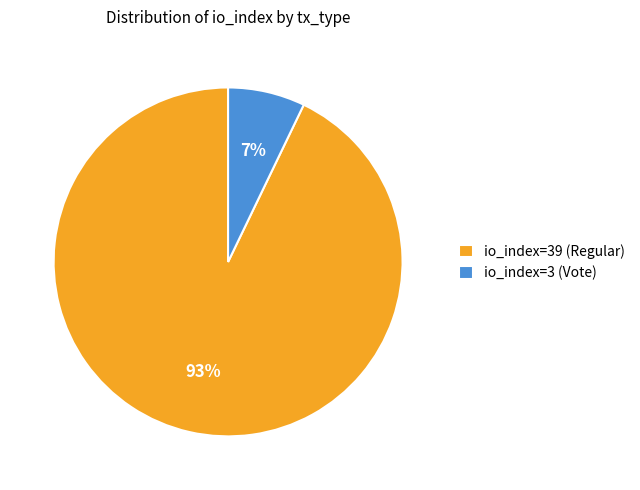

Which has a higher value, io_index=39 (Regular) or io_index=3 (Vote)?

io_index=39 (Regular)